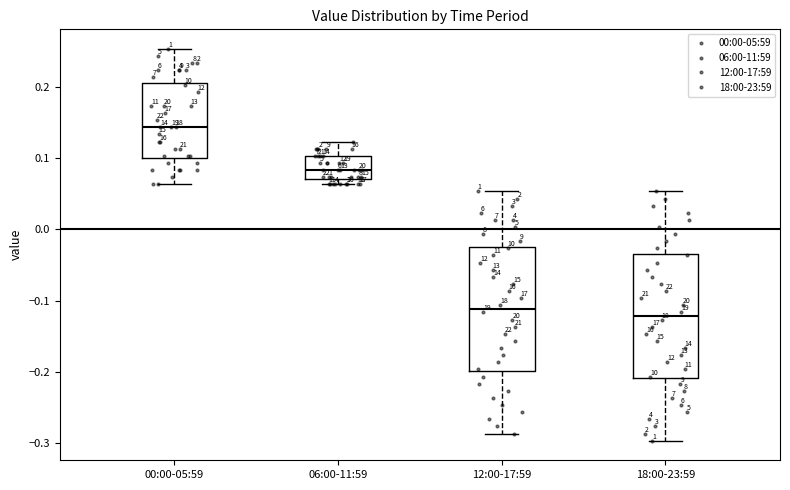

Reading left to right, read every box against the y-axis: the position of its median line, the range the box covers, and the ends of its whiskers. The values are not printed on the chart, so give them approximately, as read against the axis.

00:00-05:59: median 0.14, box 0.10 to 0.21, whiskers 0.06 to 0.25
06:00-11:59: median 0.08, box 0.07 to 0.10, whiskers 0.06 to 0.12
12:00-17:59: median -0.11, box -0.20 to -0.02, whiskers -0.29 to 0.05
18:00-23:59: median -0.12, box -0.21 to -0.03, whiskers -0.30 to 0.05